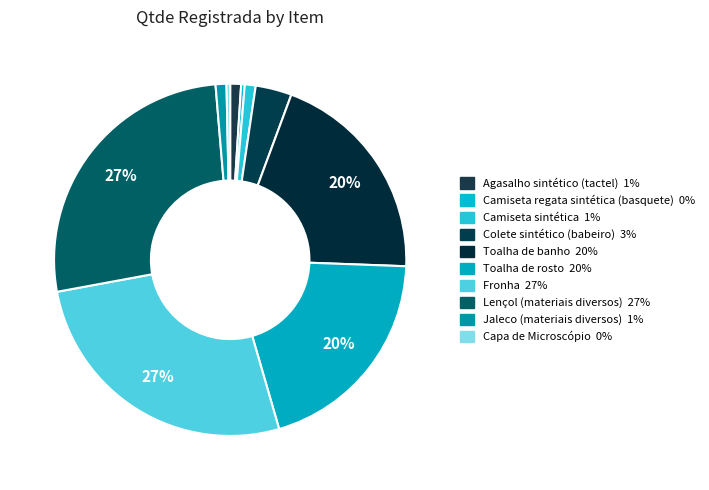

Count the number of slices in the pie.

10